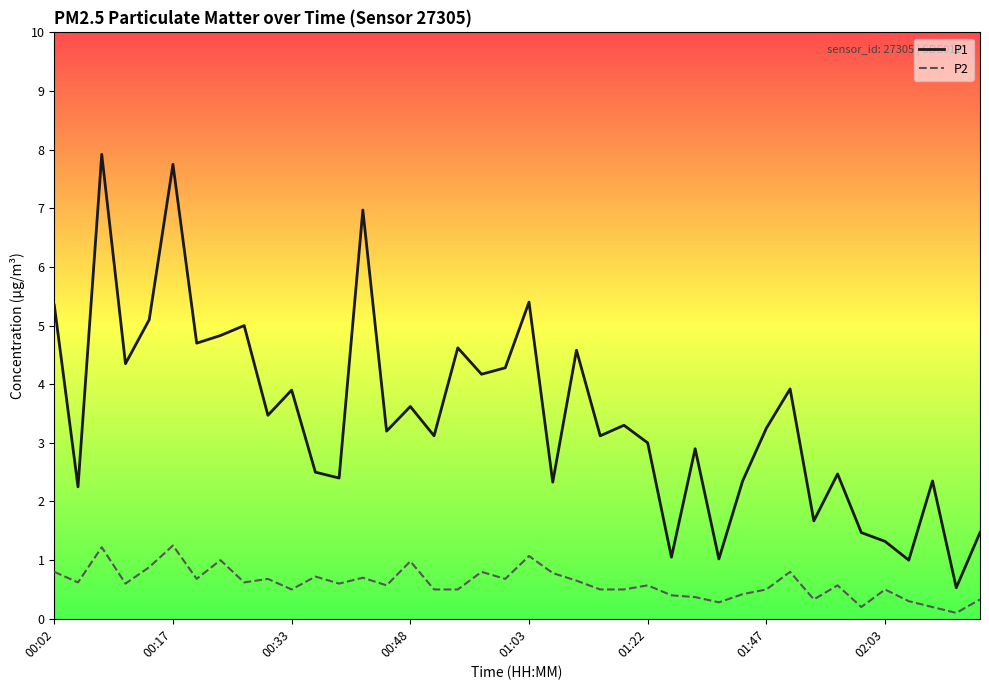

What is the maximum value shown in the chart?

7.9